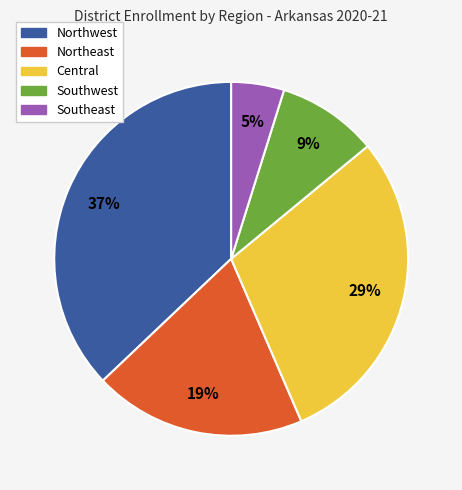

Is Southwest the majority of the pie?

No